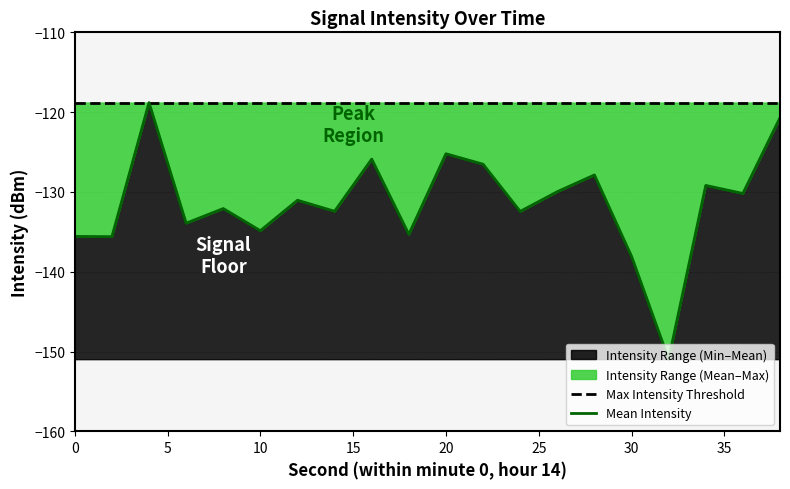

What is the minimum value for Intensity Range (Min–Mean)?

-150.9